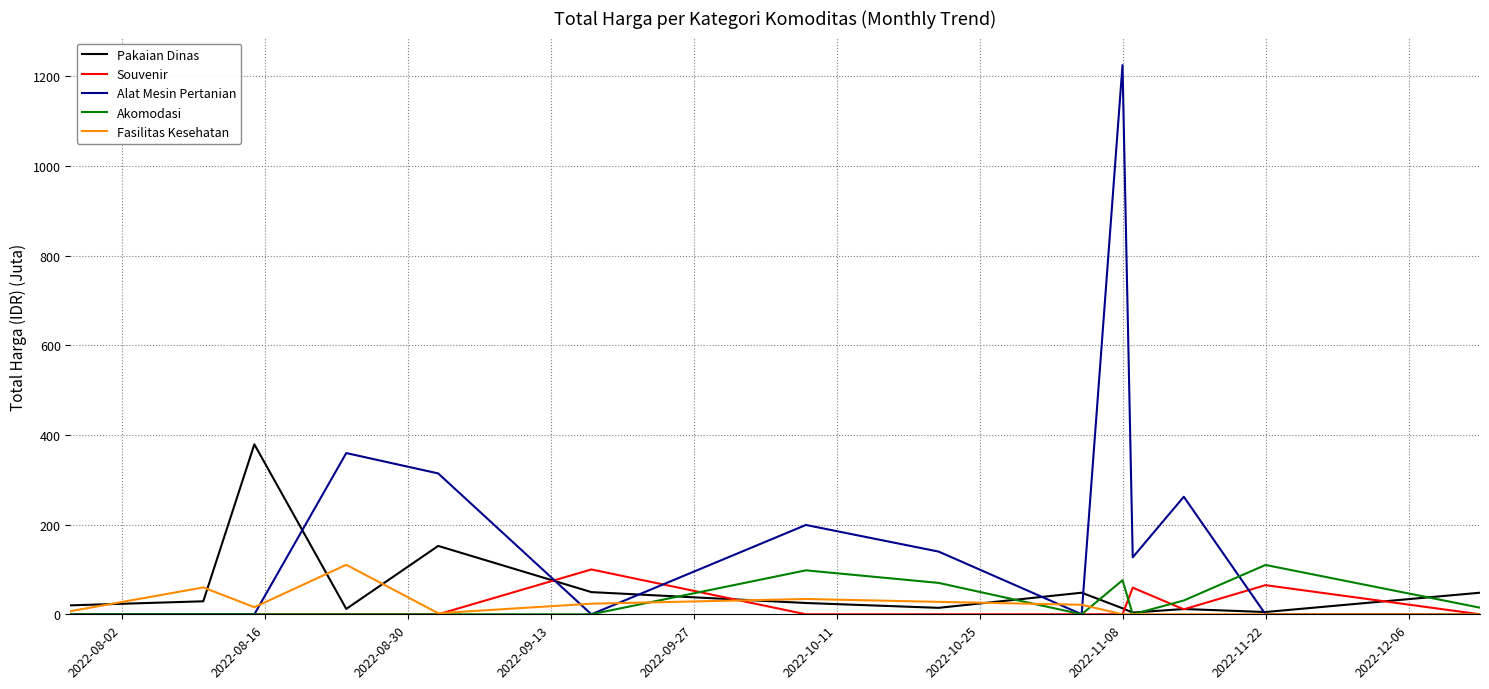

Which series has the largest total across all categories?

Alat Mesin Pertanian